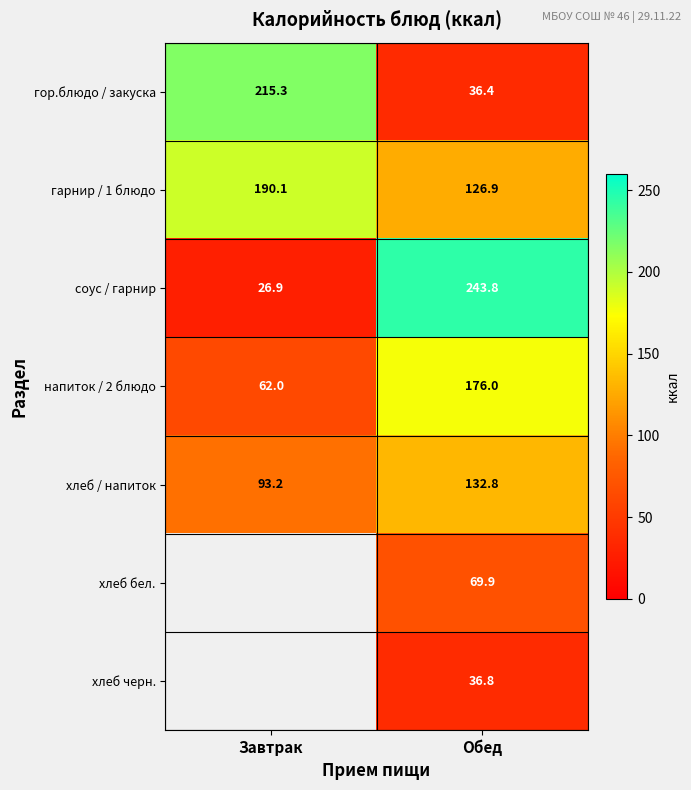

Which category has the highest value in the соус / гарнир series?

Обед